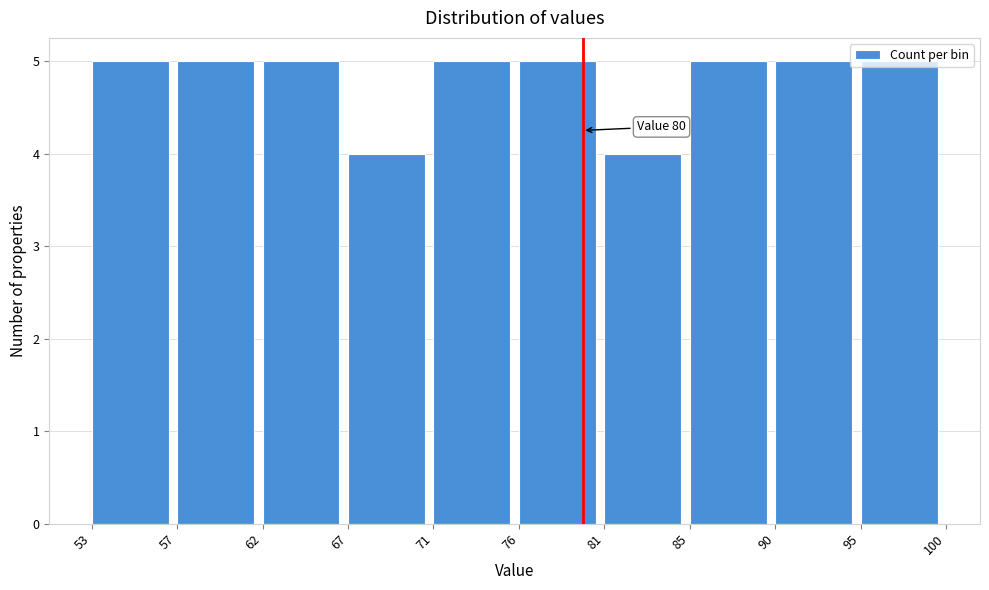

What is the minimum value shown in the chart?

4